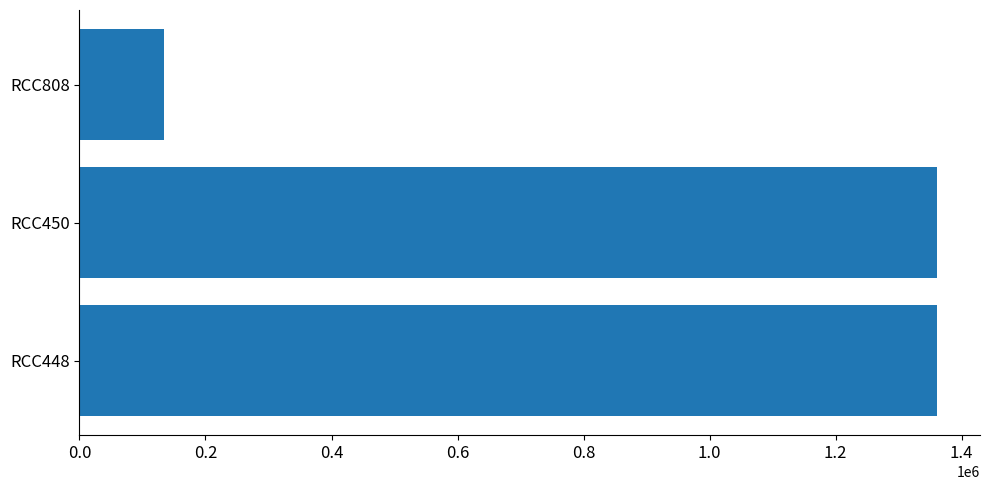

What is the difference between the maximum and minimum values?

1226610